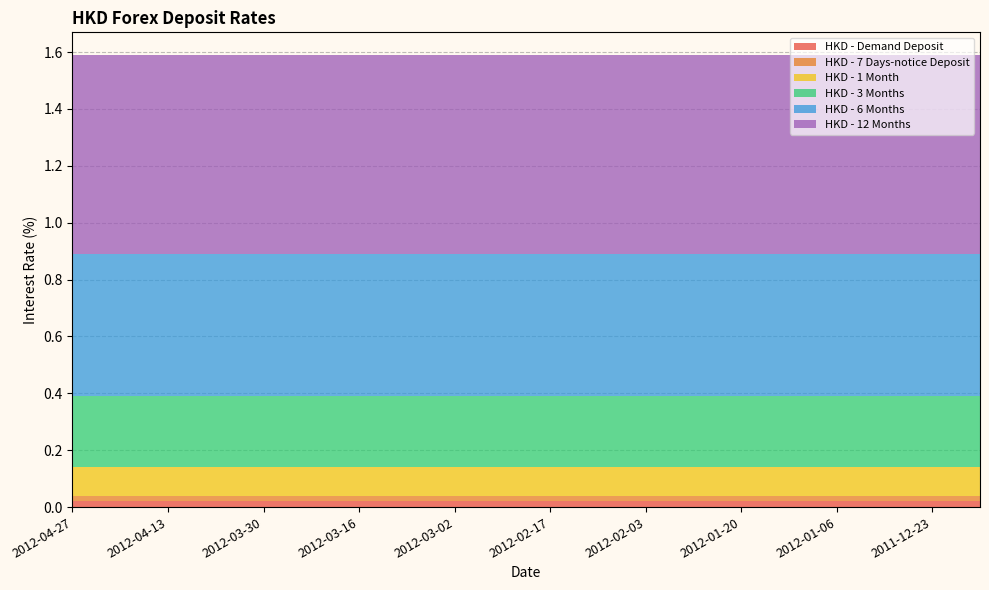

Reading left to right, transcribe all the data shown in this chart.

HKD - Demand Deposit: 0.0	0.0	0.0	0.0	0.0	0.0	0.0	0.0	0.0	0.0	0.0	0.0	0.0	0.0	0.0	0.0	0.0	0.0	0.0	0.0
HKD - 7 Days-notice Deposit: 0.0	0.0	0.0	0.0	0.0	0.0	0.0	0.0	0.0	0.0	0.0	0.0	0.0	0.0	0.0	0.0	0.0	0.0	0.0	0.0
HKD - 1 Month: 0.1	0.1	0.1	0.1	0.1	0.1	0.1	0.1	0.1	0.1	0.1	0.1	0.1	0.1	0.1	0.1	0.1	0.1	0.1	0.1
HKD - 3 Months: 0.2	0.2	0.2	0.2	0.2	0.2	0.2	0.2	0.2	0.2	0.2	0.2	0.2	0.2	0.2	0.2	0.2	0.2	0.2	0.2
HKD - 6 Months: 0.5	0.5	0.5	0.5	0.5	0.5	0.5	0.5	0.5	0.5	0.5	0.5	0.5	0.5	0.5	0.5	0.5	0.5	0.5	0.5
HKD - 12 Months: 0.7	0.7	0.7	0.7	0.7	0.7	0.7	0.7	0.7	0.7	0.7	0.7	0.7	0.7	0.7	0.7	0.7	0.7	0.7	0.7